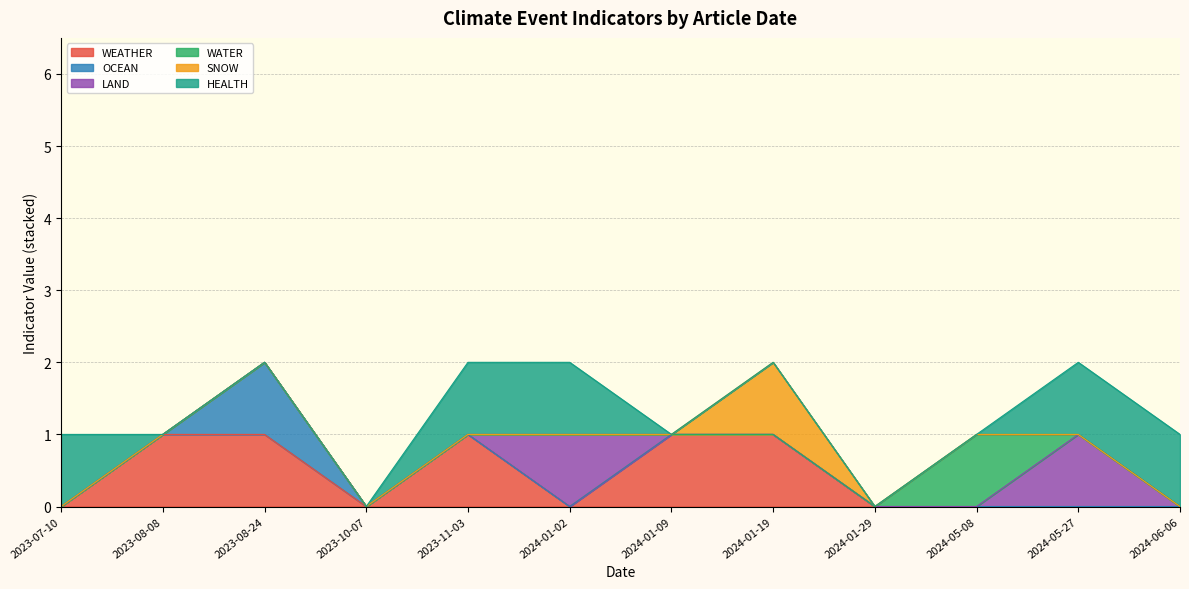

What is the label of the 9th point from the right?

2023-10-07